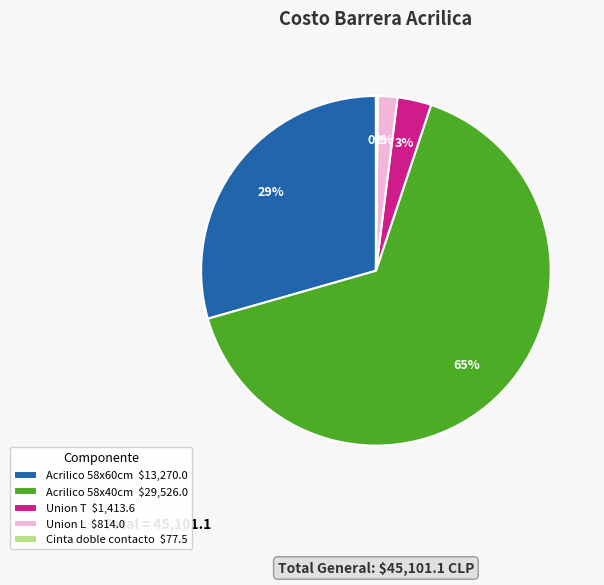

What percentage is the Union L $814.0 slice, to the nearest percent?

2%